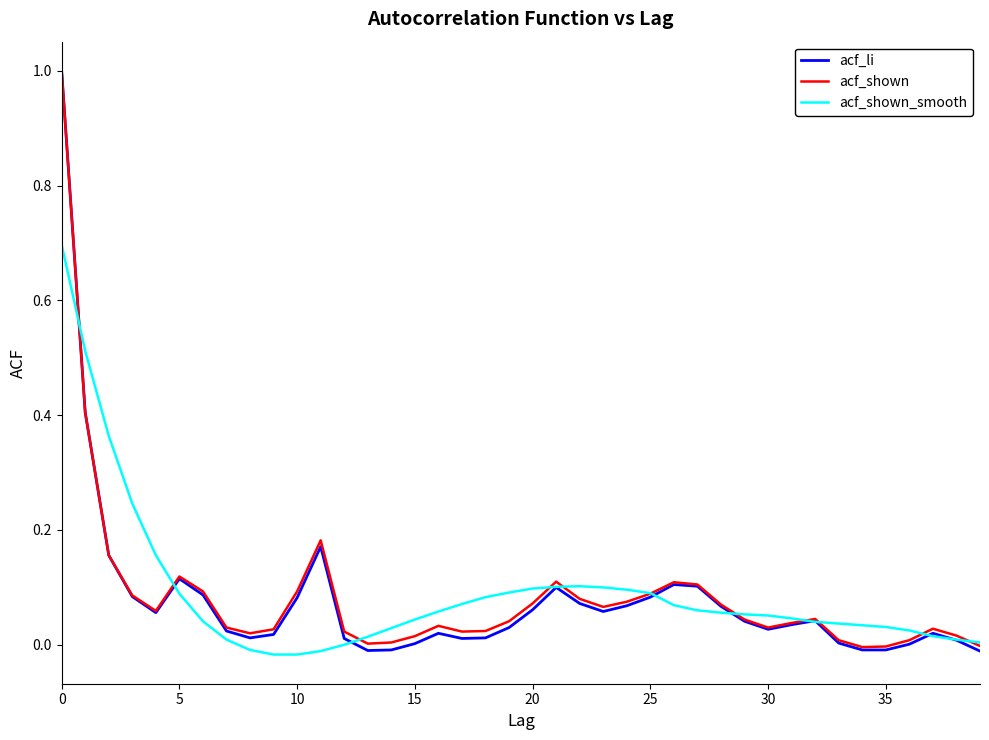

What is the maximum value for acf_shown_smooth?

0.7